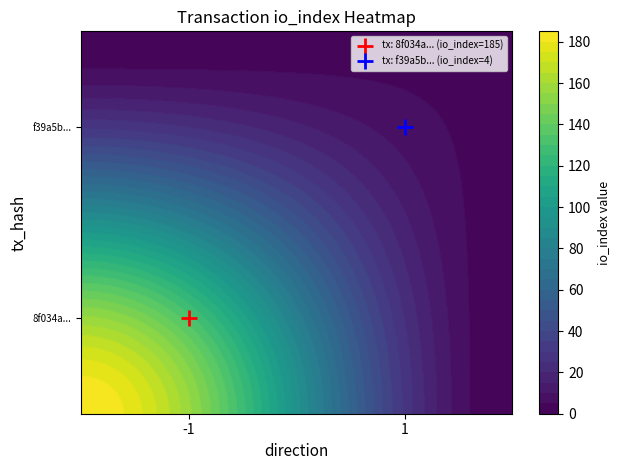

At how many categories does at least one series exceed 18?

1